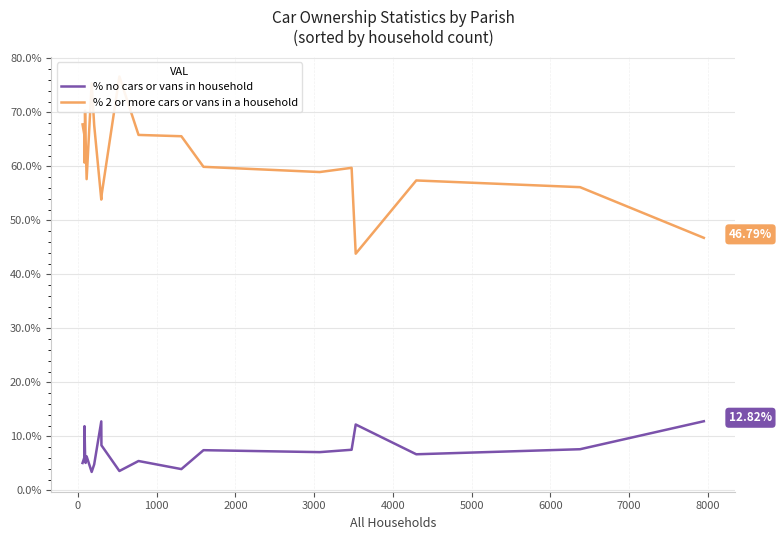

What is the sum of all % 2 or more cars or vans in a household values?

1230.1